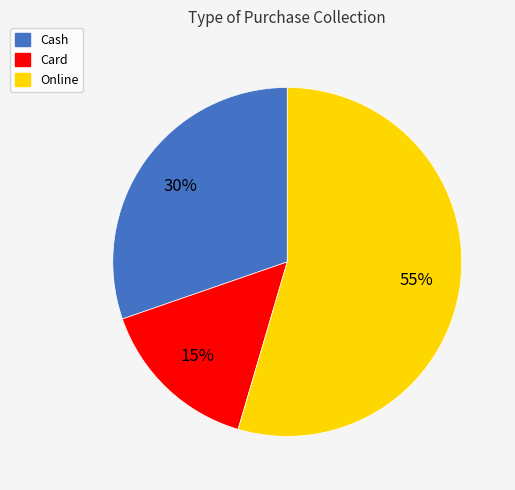

The Online slice represents 41% of the pie. True or false?

False